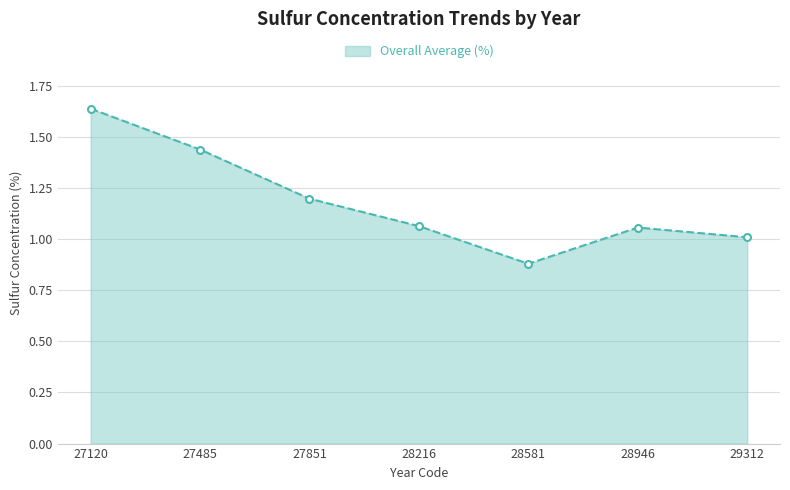

Which label corresponds to the smallest value in the chart?

28581